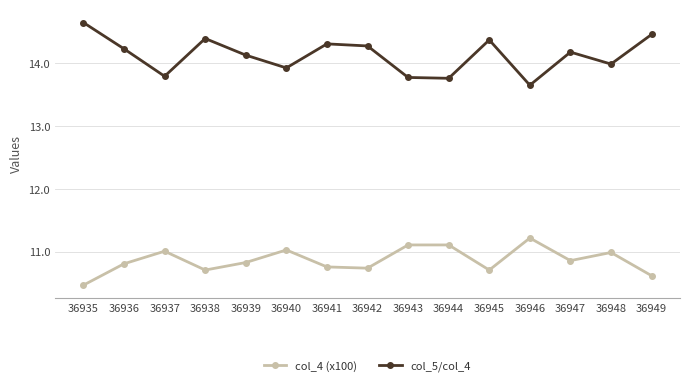

The value of col_4 (x100) at 36938 is 10.7. True or false?

True